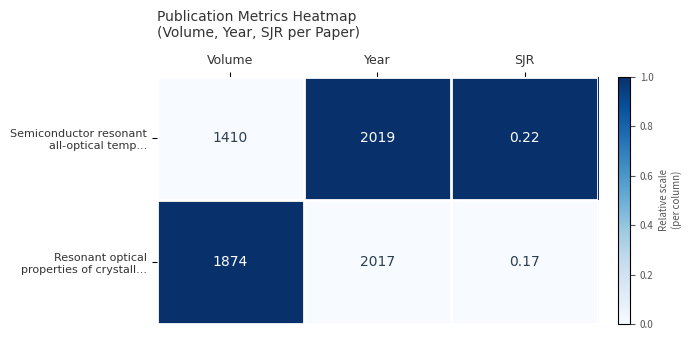

Which label corresponds to the smallest value in the chart?

SJR